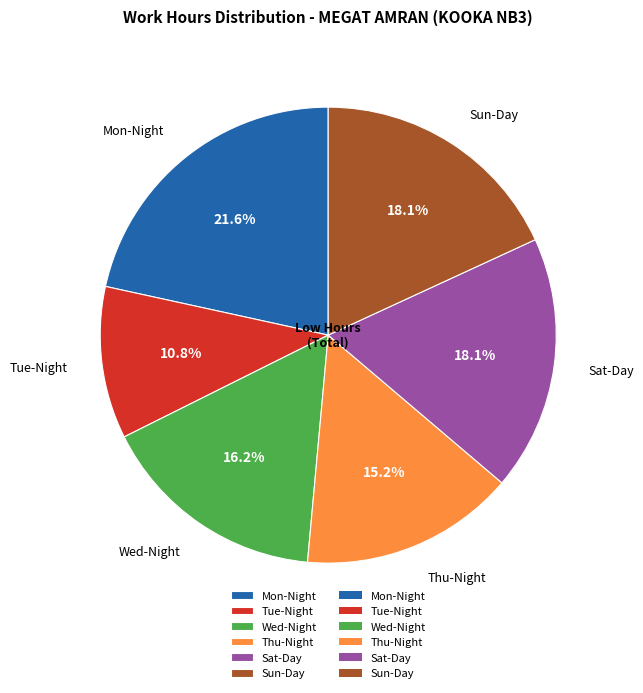

Approximately how many times larger is the value at Thu-Night compared to Wed-Night?

0.9